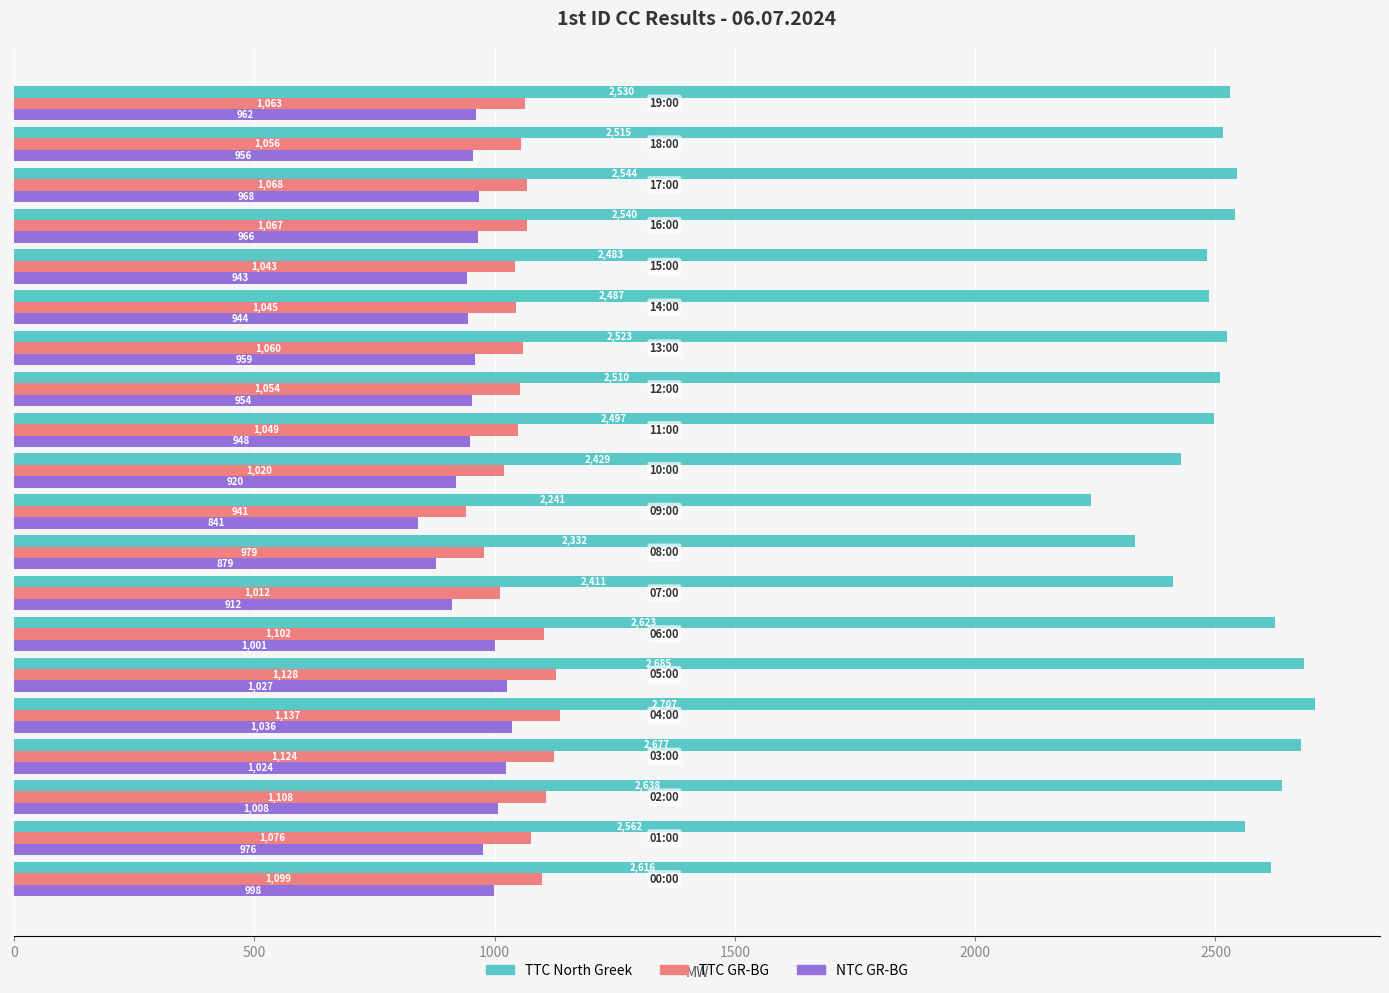

What is the difference between the maximum and minimum values in the NTC GR-BG series?

195